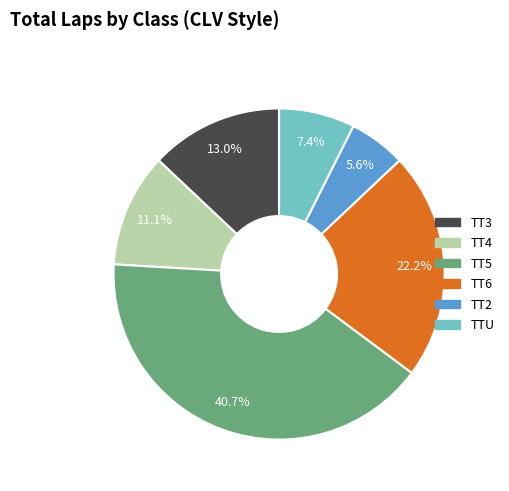

Between TTU and TT3, which is larger?

TT3